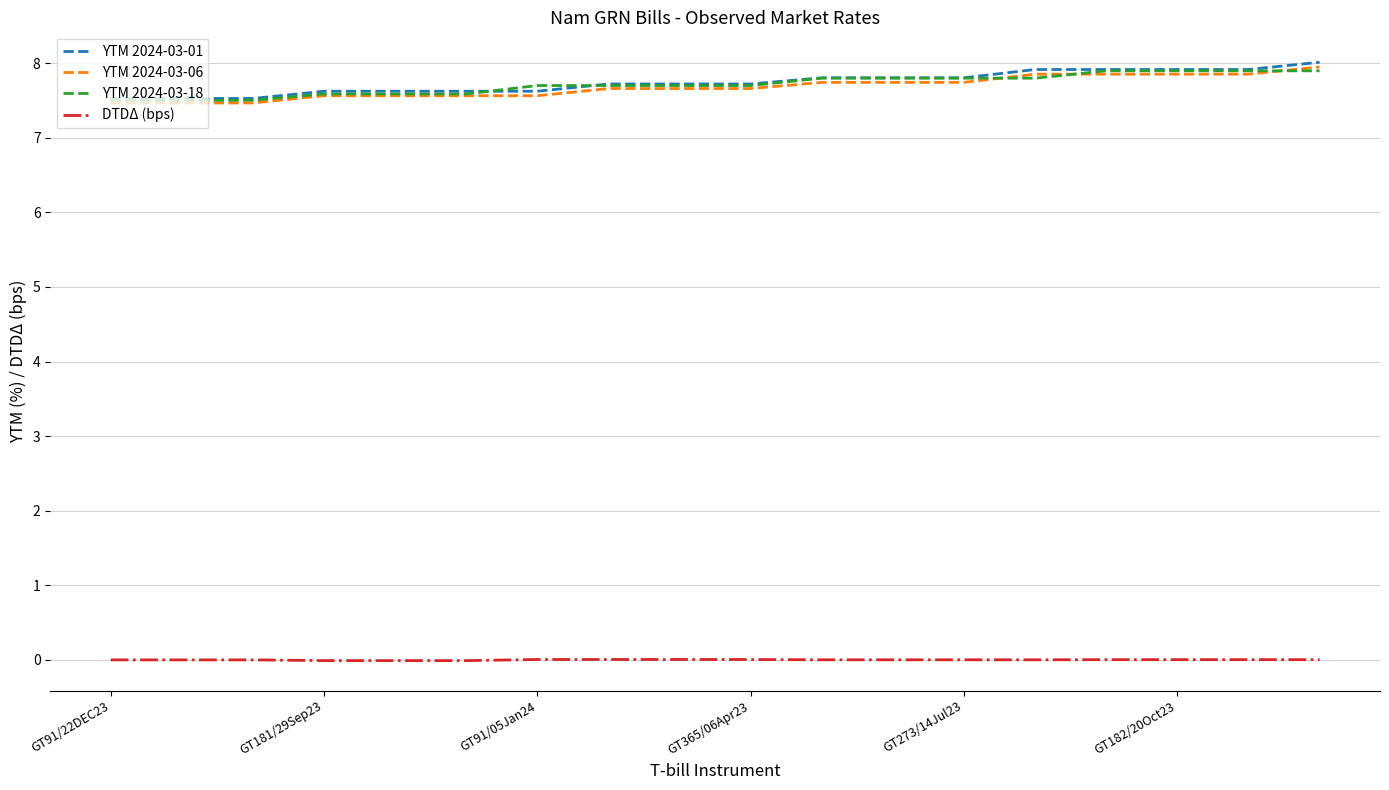

What is the highest value of the YTM 2024-03-06 series?

7.9